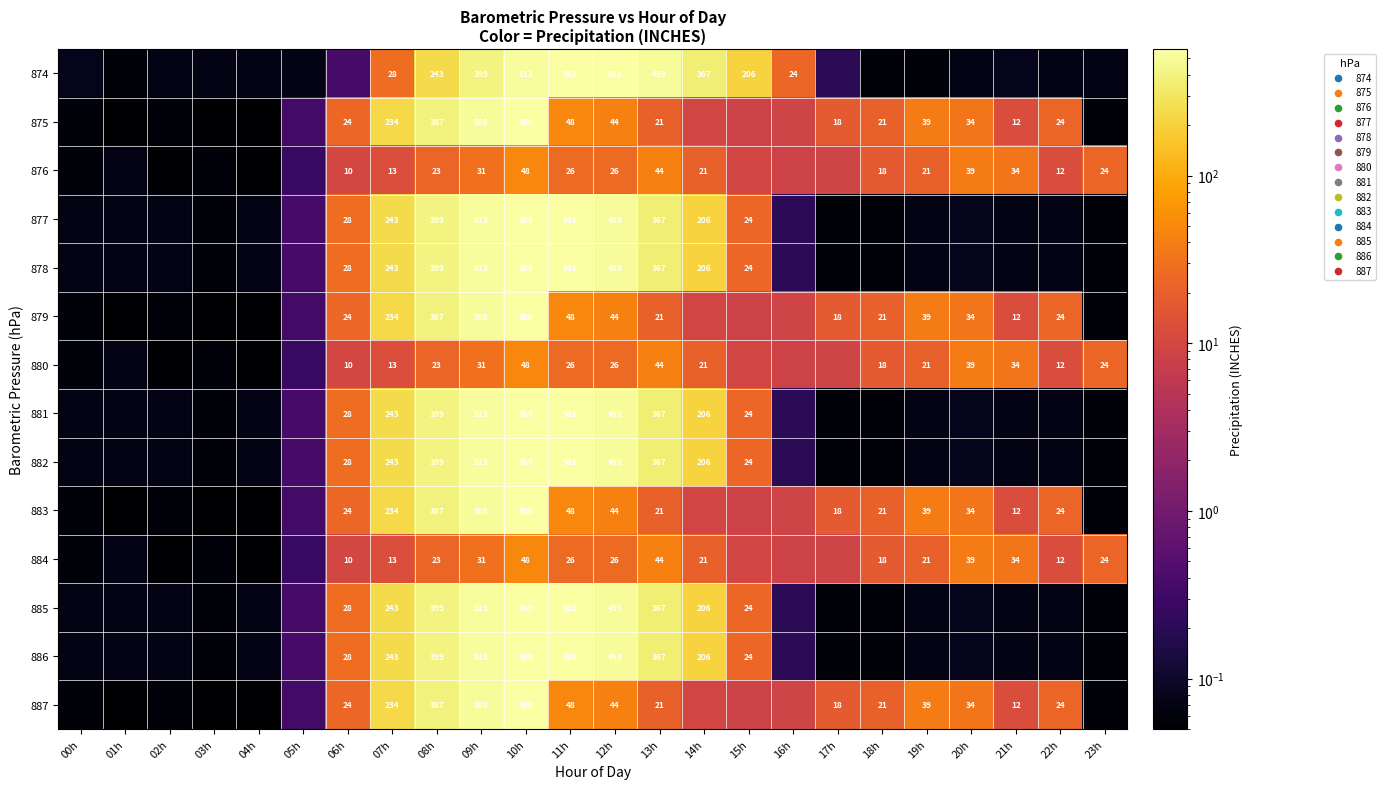

Where does the 887 series first go above 20?

06h